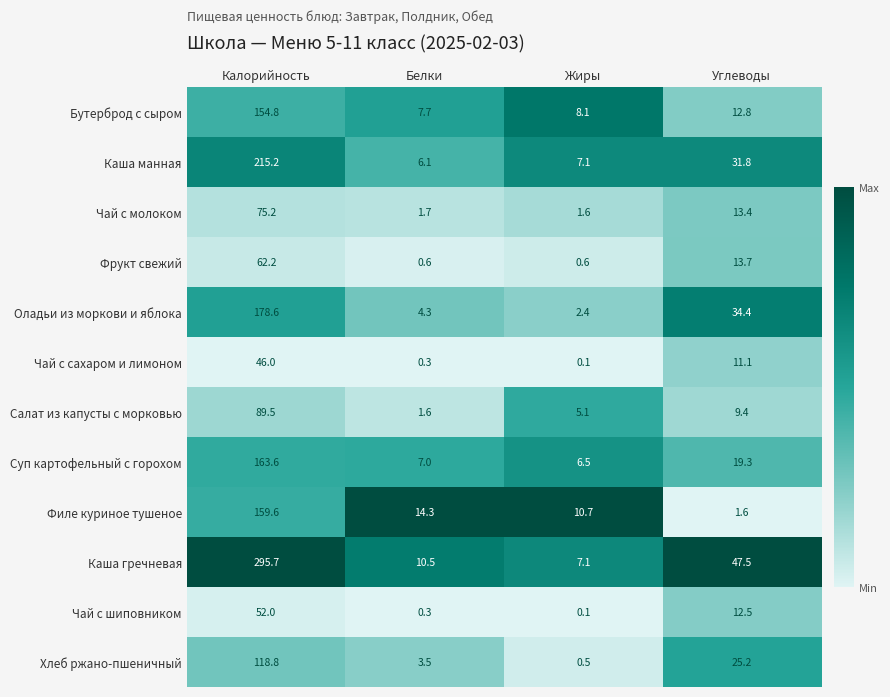

Rank the series by their maximum value, from lowest to highest.

Чай с сахаром и лимоном, Чай с шиповником, Фрукт свежий, Чай с молоком, Салат из капусты с морковью, Хлеб ржано-пшеничный, Бутерброд с сыром, Филе куриное тушеное, Суп картофельный с горохом, Оладьи из моркови и яблока, Каша манная, Каша гречневая